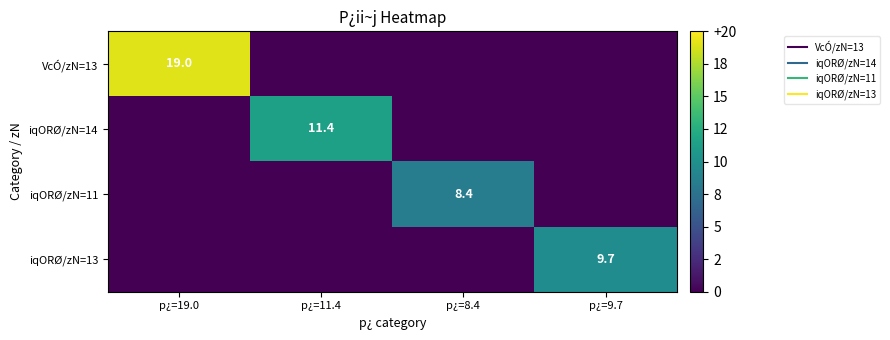

Which label corresponds to the largest value in the chart?

p¿=19.0